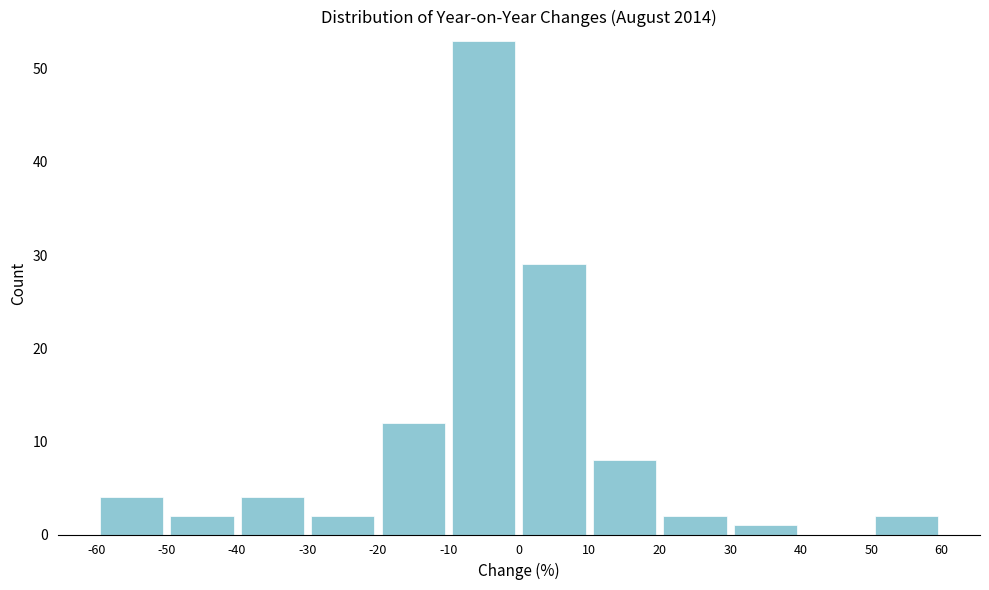

What is the height of the bar covering 30 to 40 on the x-axis? The values are not printed on the chart, so give them approximately, as read against the axis.

1